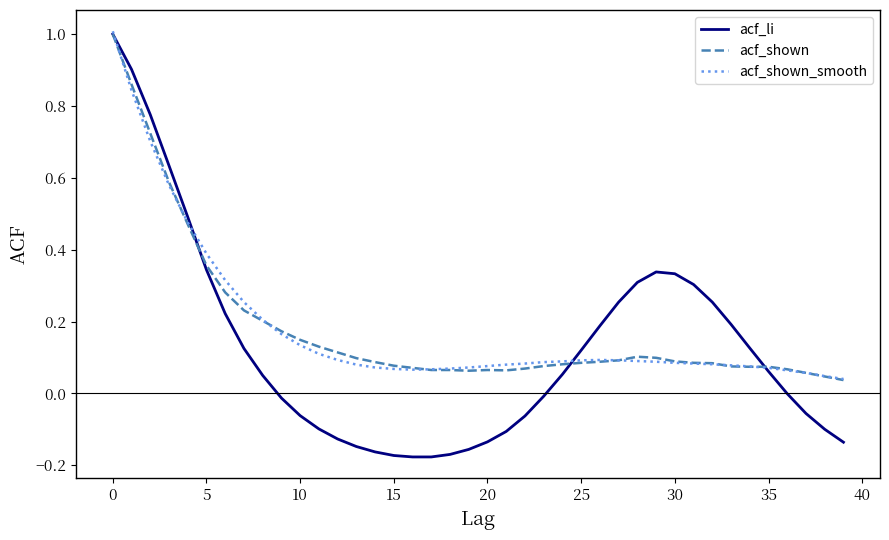

What is the difference between the maximum and second lowest values in the acf_shown series?

1.0